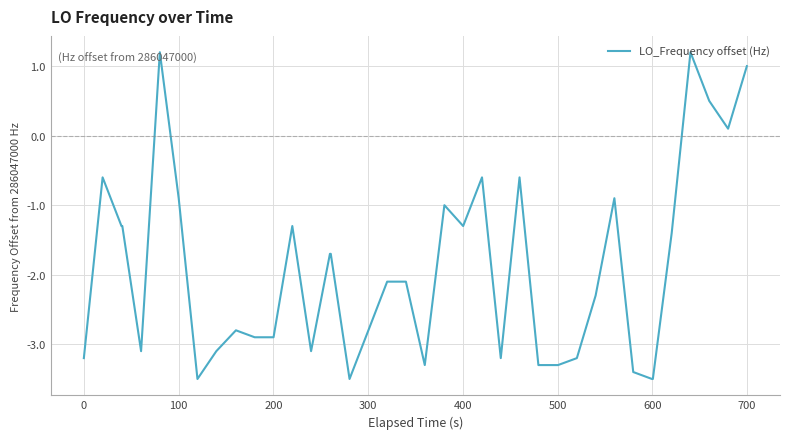

What is the minimum value shown in the chart?

-3.5